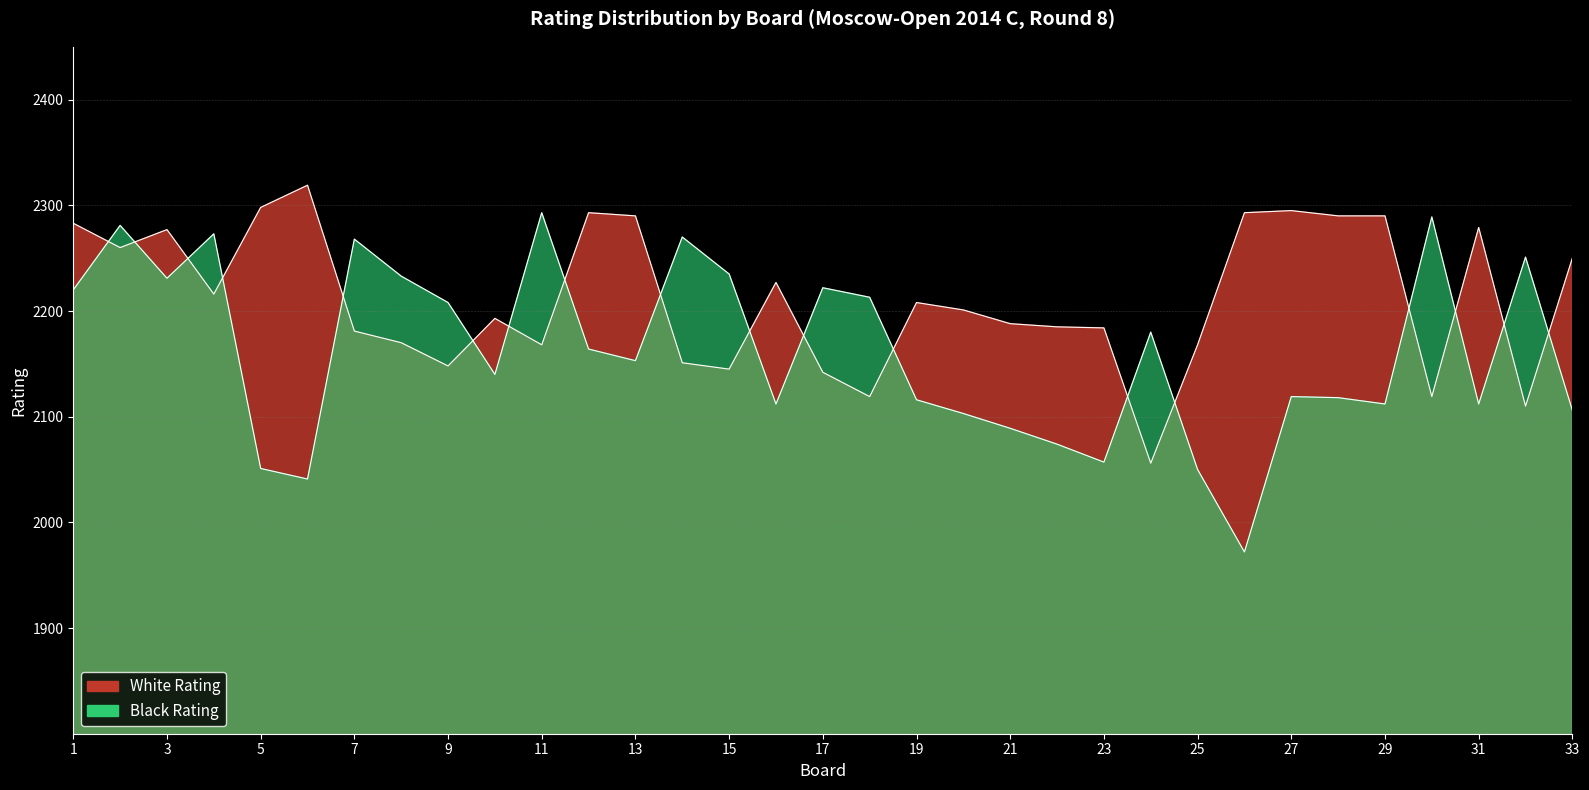

True or false: Black Rating has more than 2 points higher than both neighbors.

True